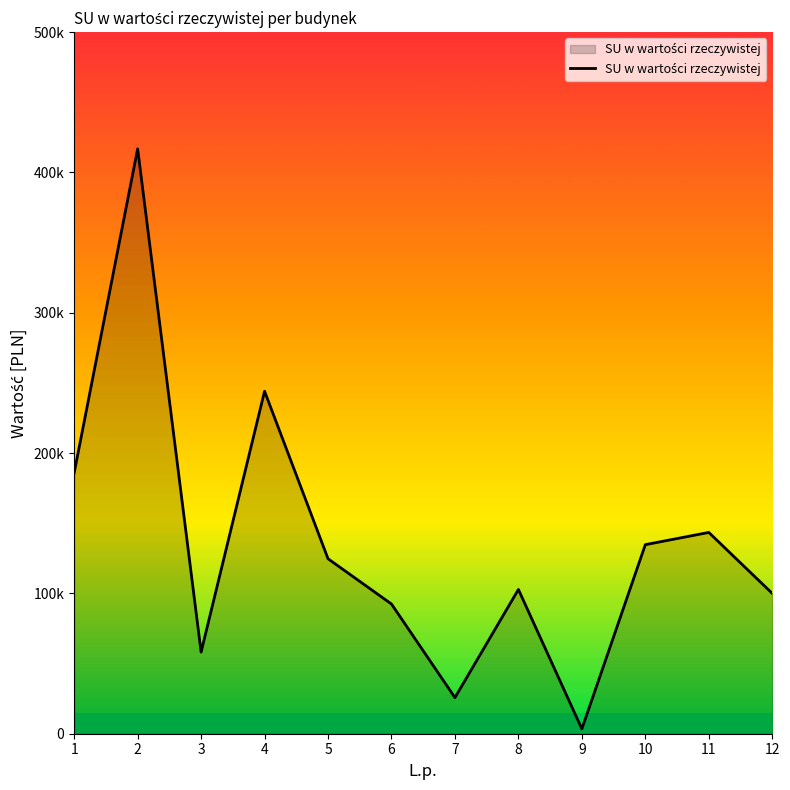

What is the ratio of the value at 5 to the value at 1?

0.7